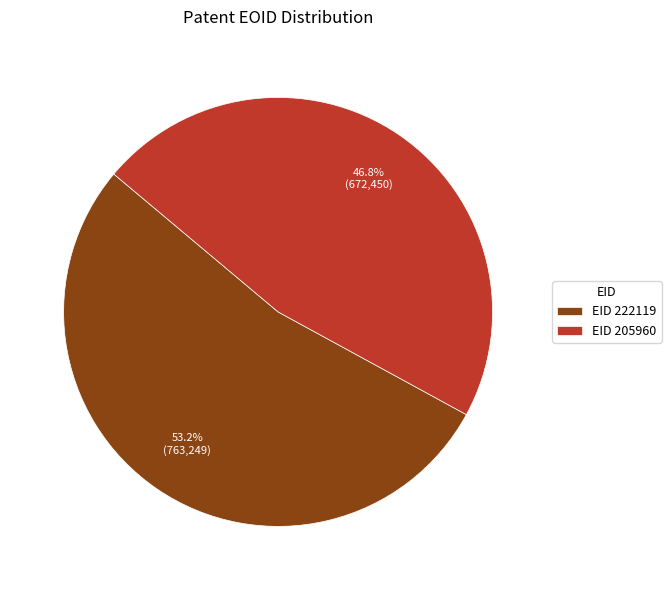

What is the largest slice in the pie chart?

EID 222119